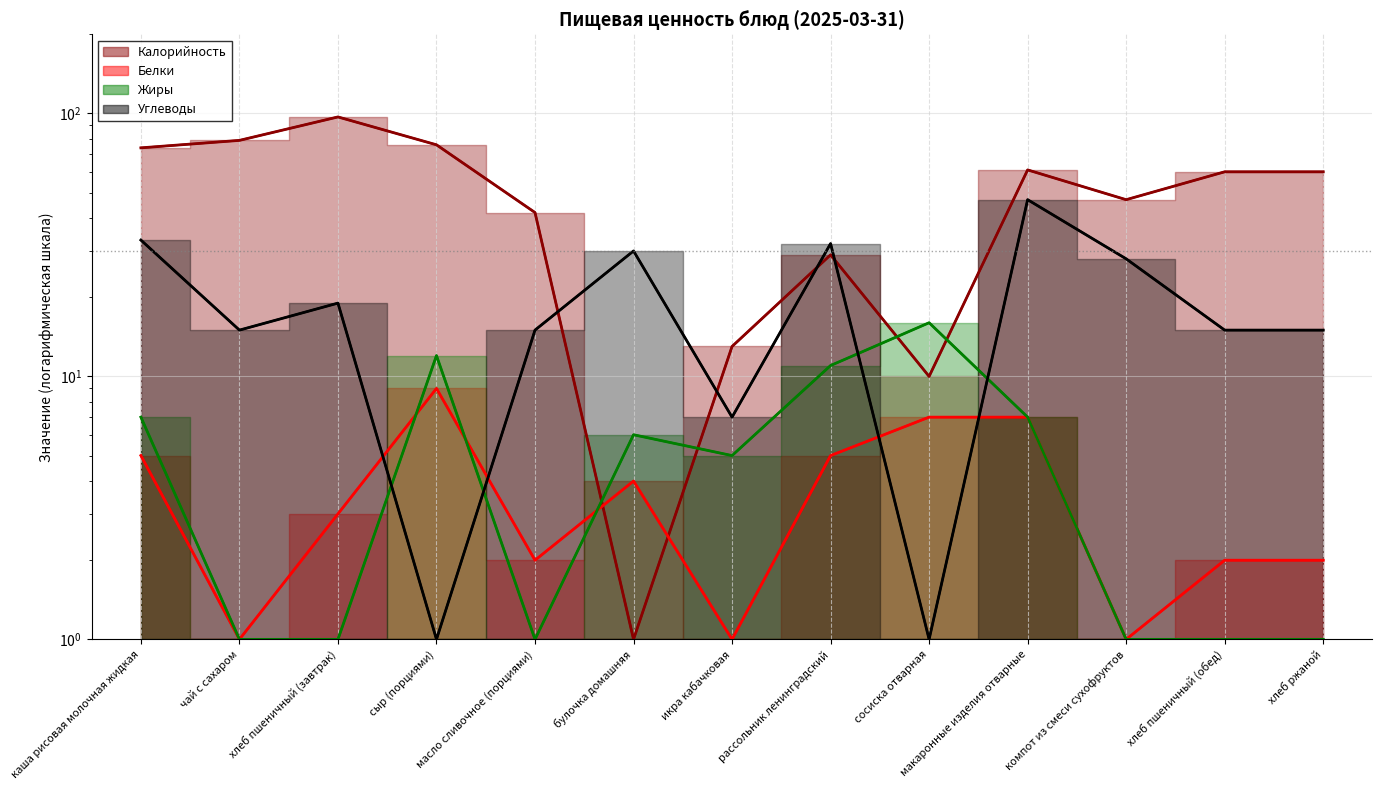

Between which two adjacent categories do Белки (линия) and Жиры (линия) first intersect?

хлеб пшеничный (завтрак) and сыр (порциями)